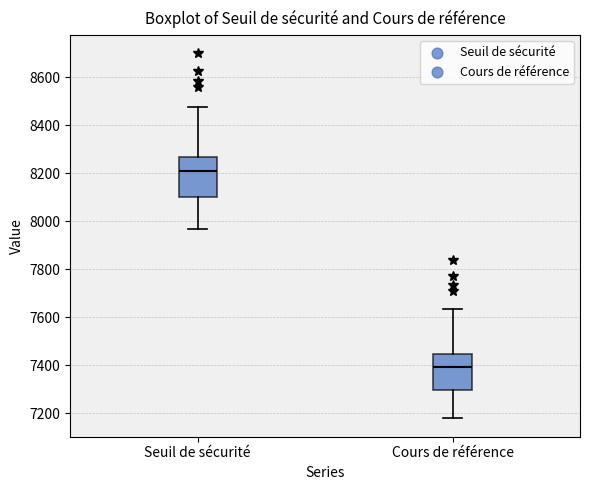

Which box has the highest median line?

Seuil de sécurité